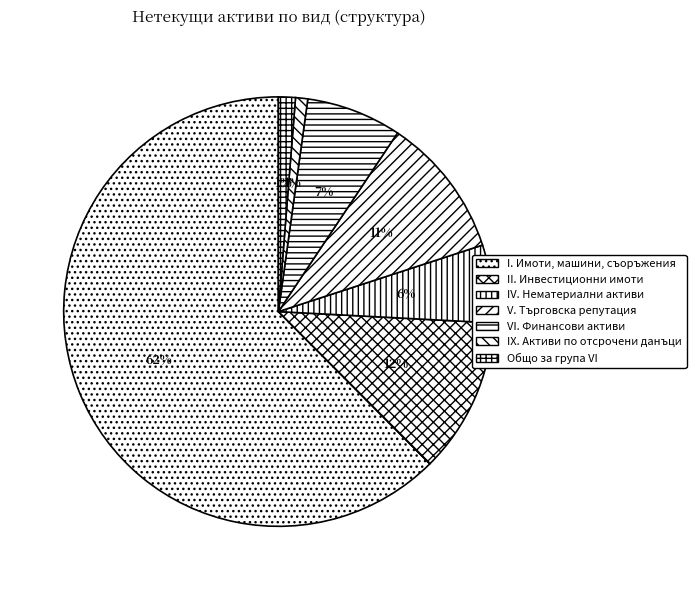

Is there a majority slice in this chart?

Yes